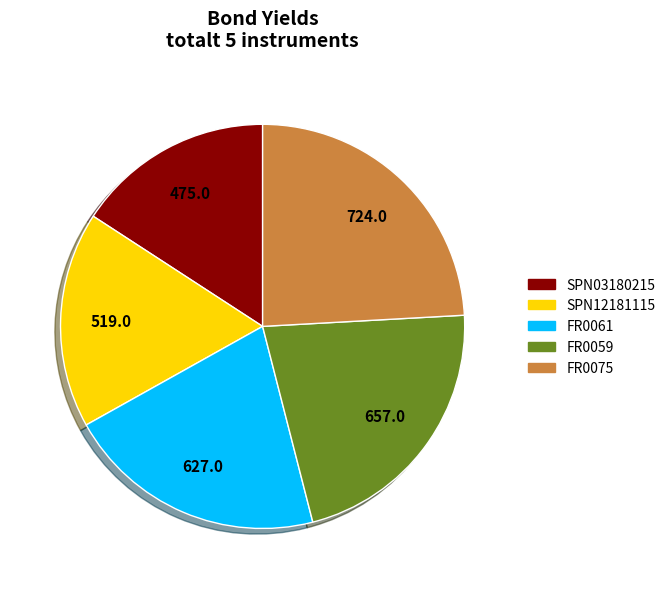

Is the sum of SPN03180215 and FR0075 greater than half?

No